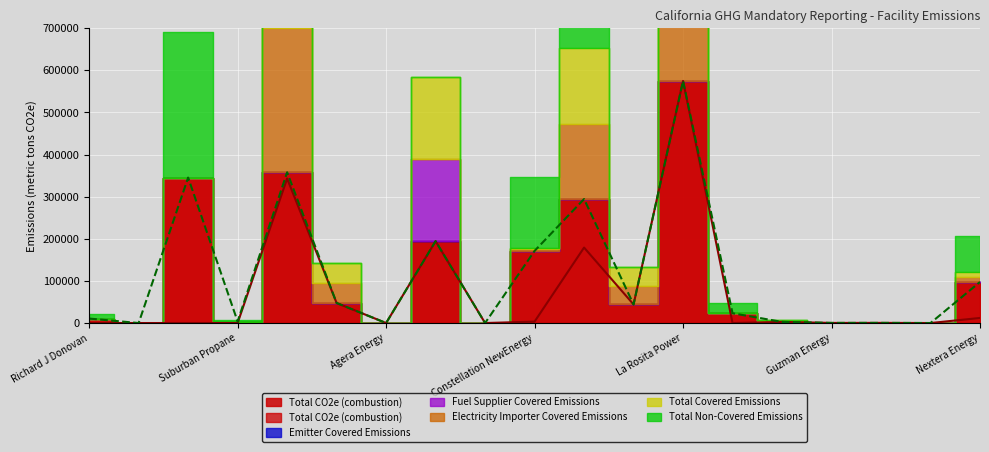

List the series in order of their peak value, highest first.

Total CO2e (combustion), Electricity Importer Covered Emissions, Total Covered Emissions, Total Non-Covered Emissions, Fuel Supplier Covered Emissions, Emitter Covered Emissions